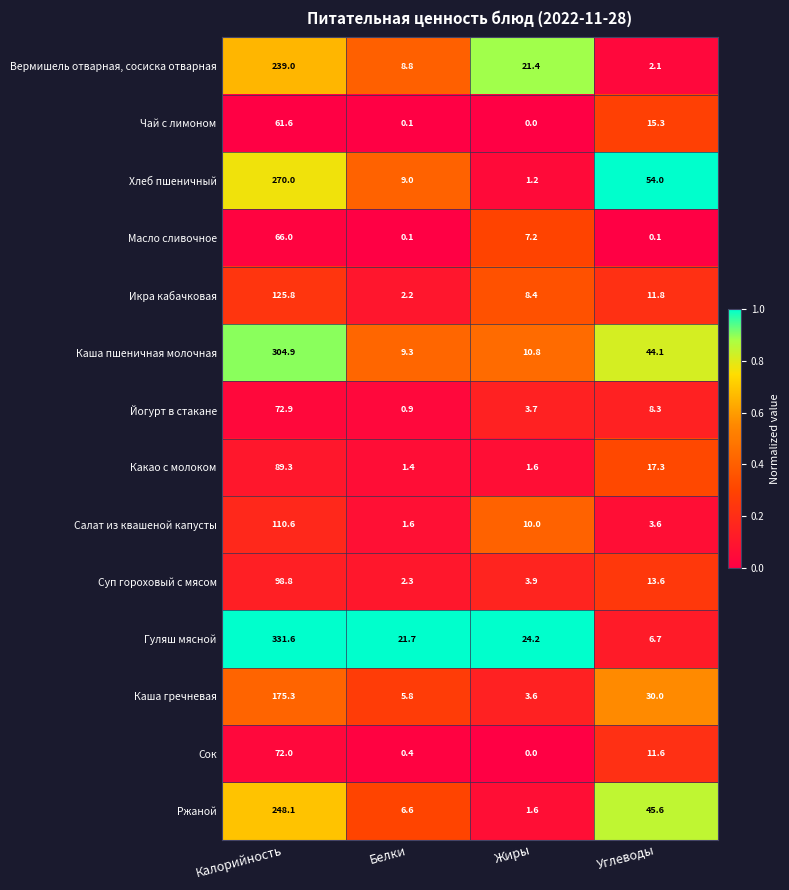

Which series has the widest spread of values?

Гуляш мясной